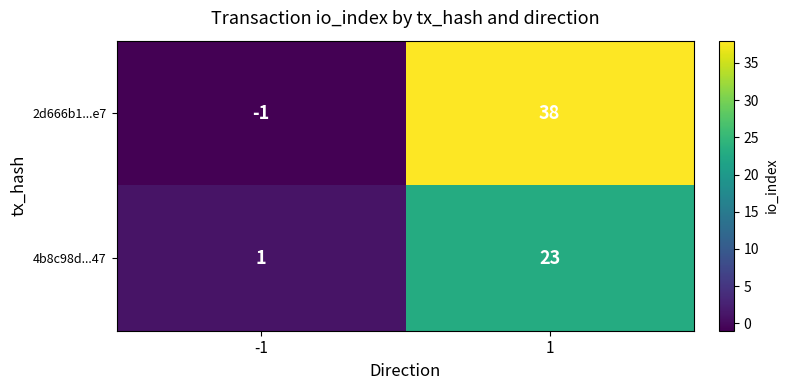

What is the smallest value displayed?

-1